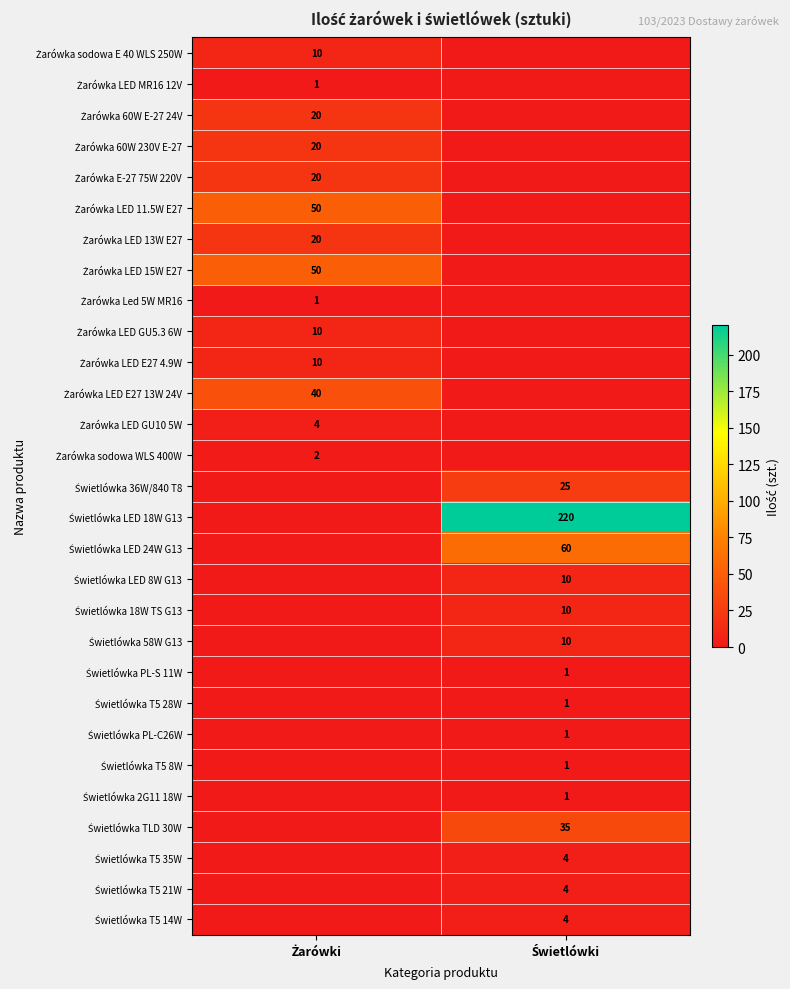

What is the greatest value displayed?

220